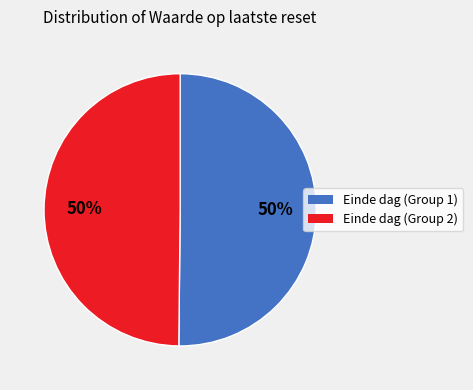

To the nearest percent, what is the average slice percentage?

50%